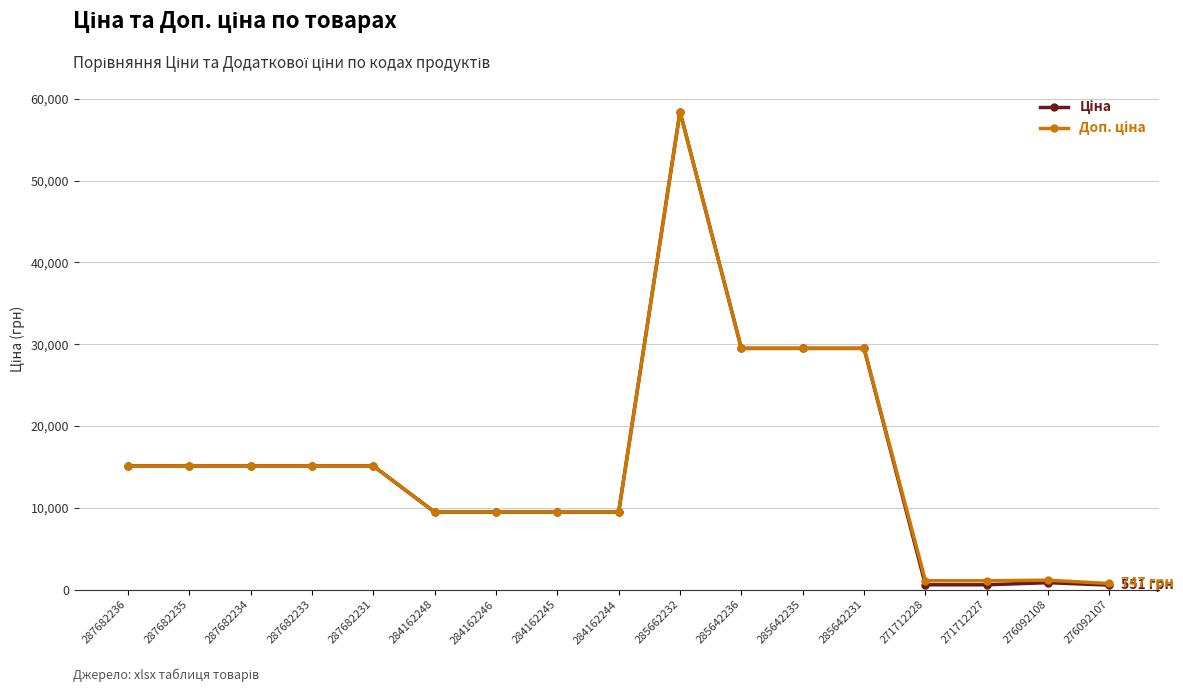

Is this an area chart (filled region under the line)?

No